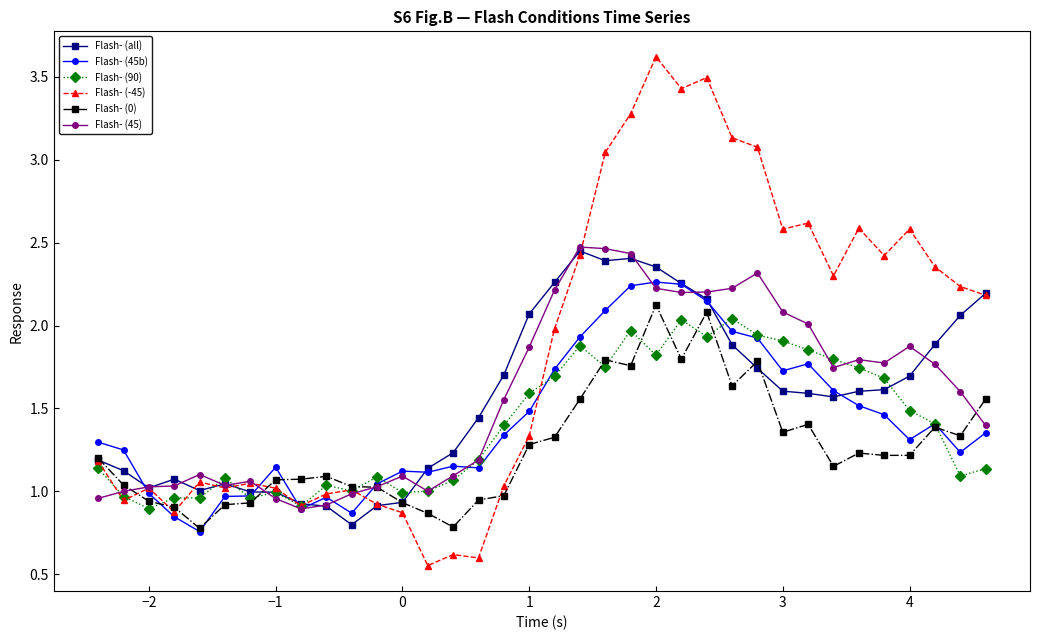

What is the greatest value displayed?

3.6